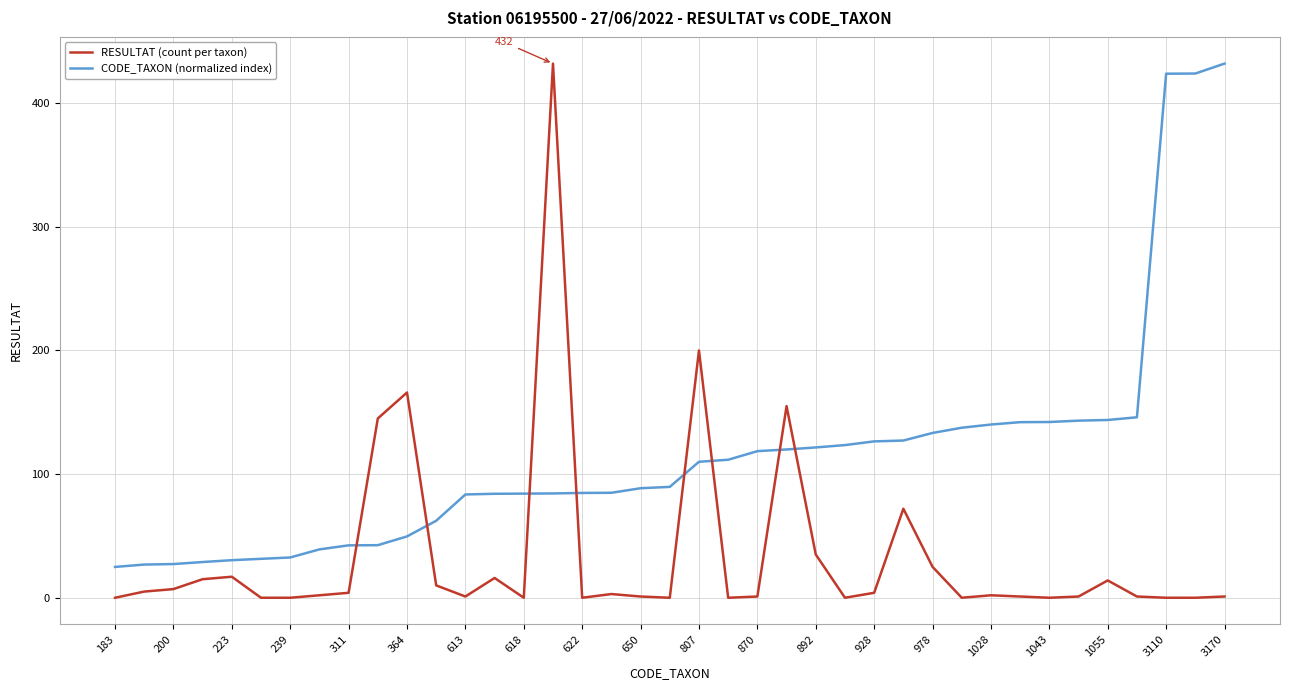

Rank the series by their average value, from lowest to highest.

RESULTAT (count per taxon), CODE_TAXON (normalized index)